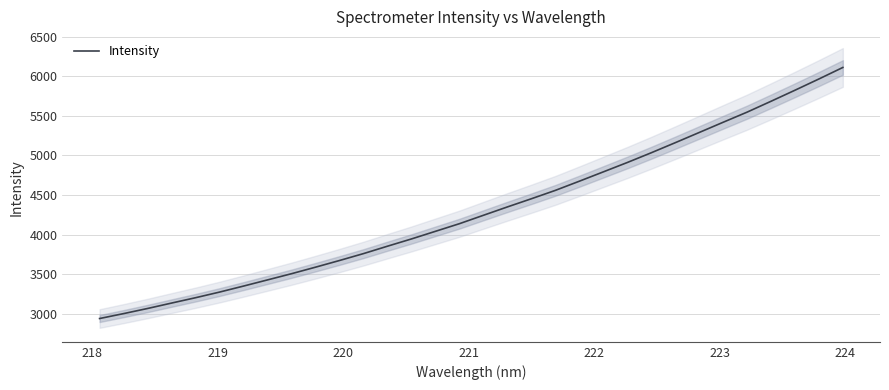

What is the difference between the maximum and minimum values?

3169.6